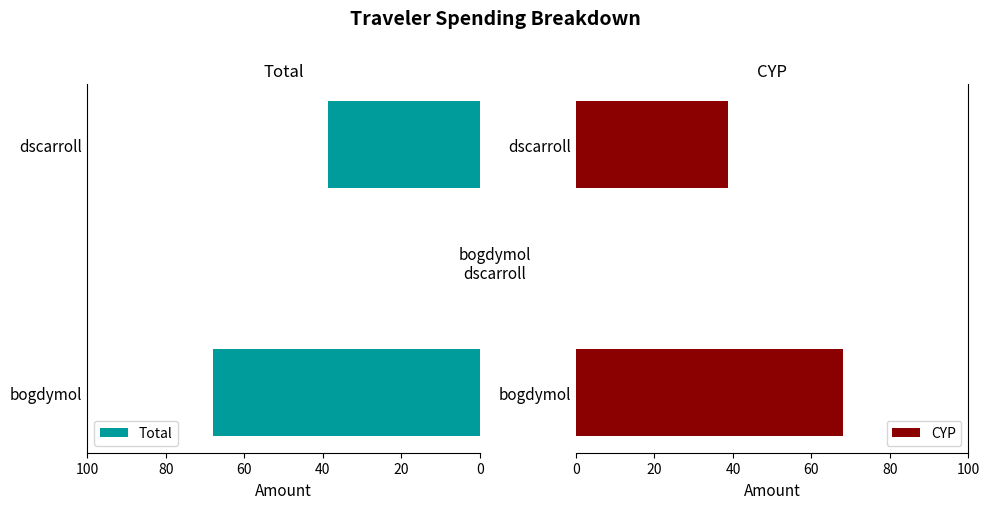

How many distinct data groups are displayed?

2